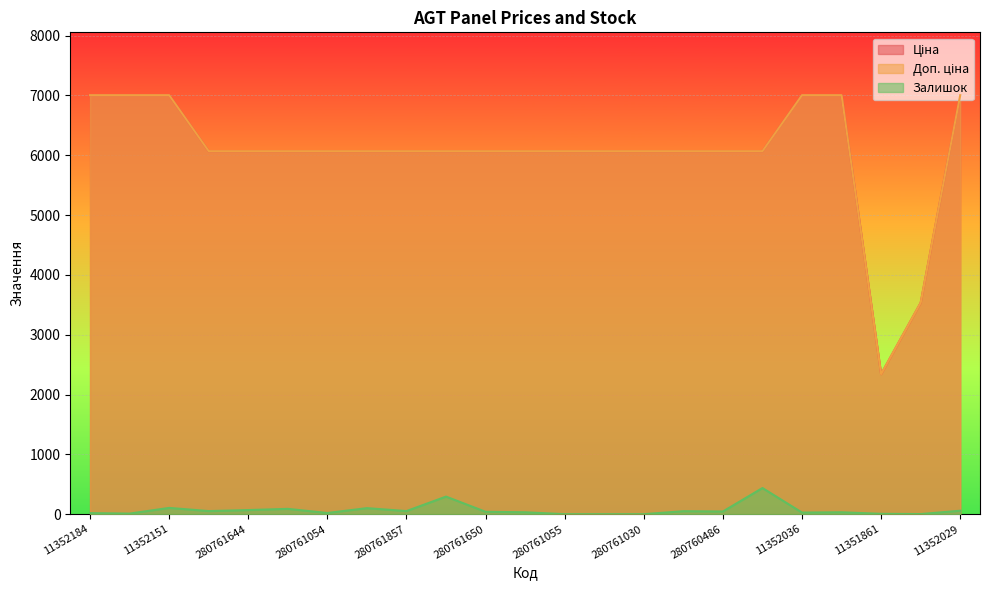

List the series in order of their peak value, lowest first.

Залишок, Ціна, Доп. ціна